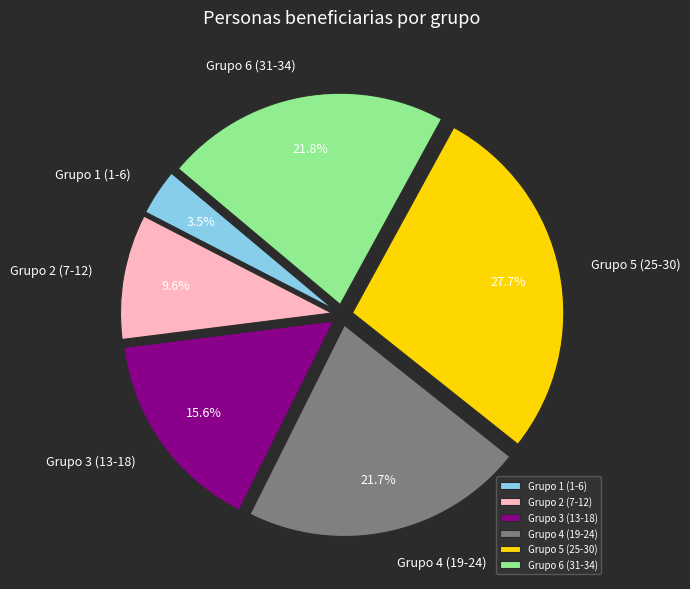

What is the smallest slice in the pie chart?

Grupo 1 (1-6)